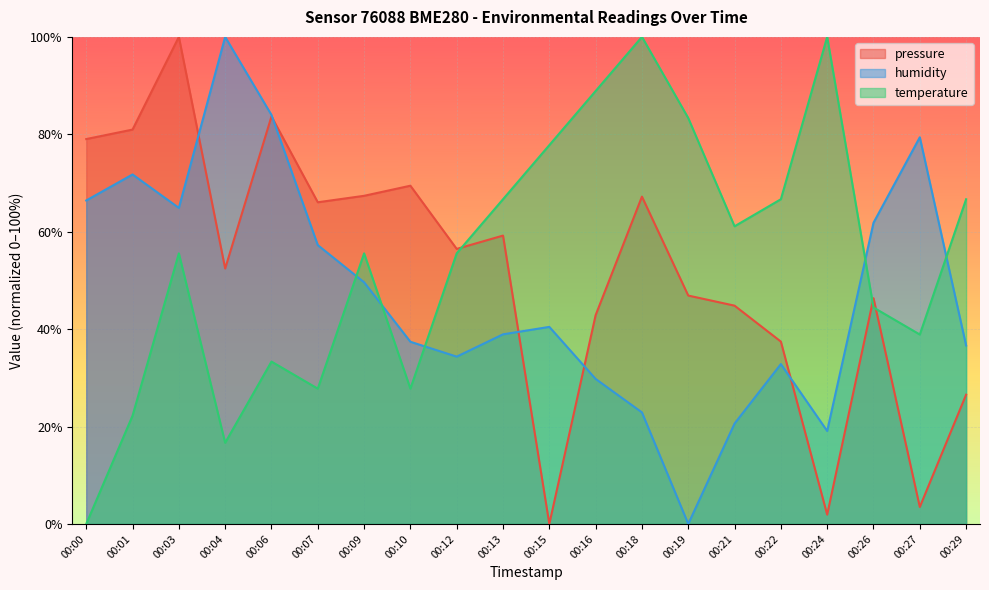

Rank the series by their maximum value, from highest to lowest.

pressure, humidity, temperature